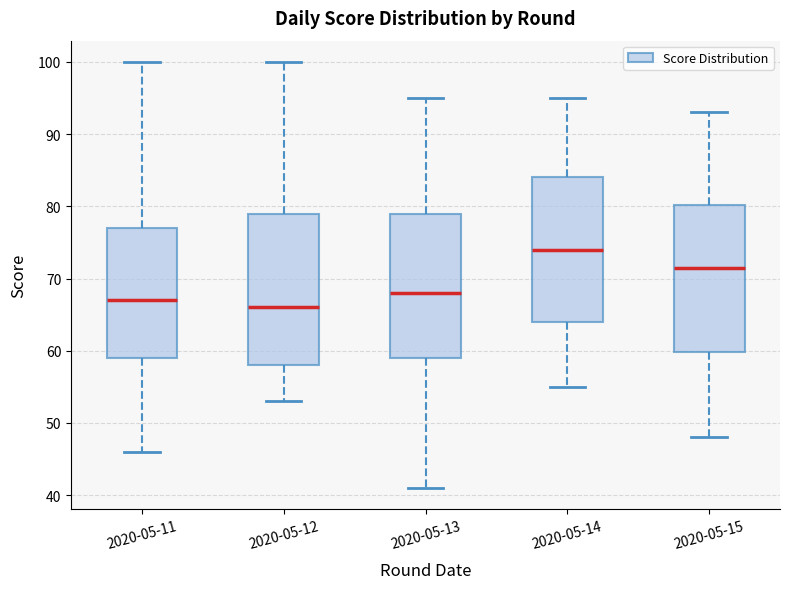

Which box's median line is the lowest?

2020-05-12